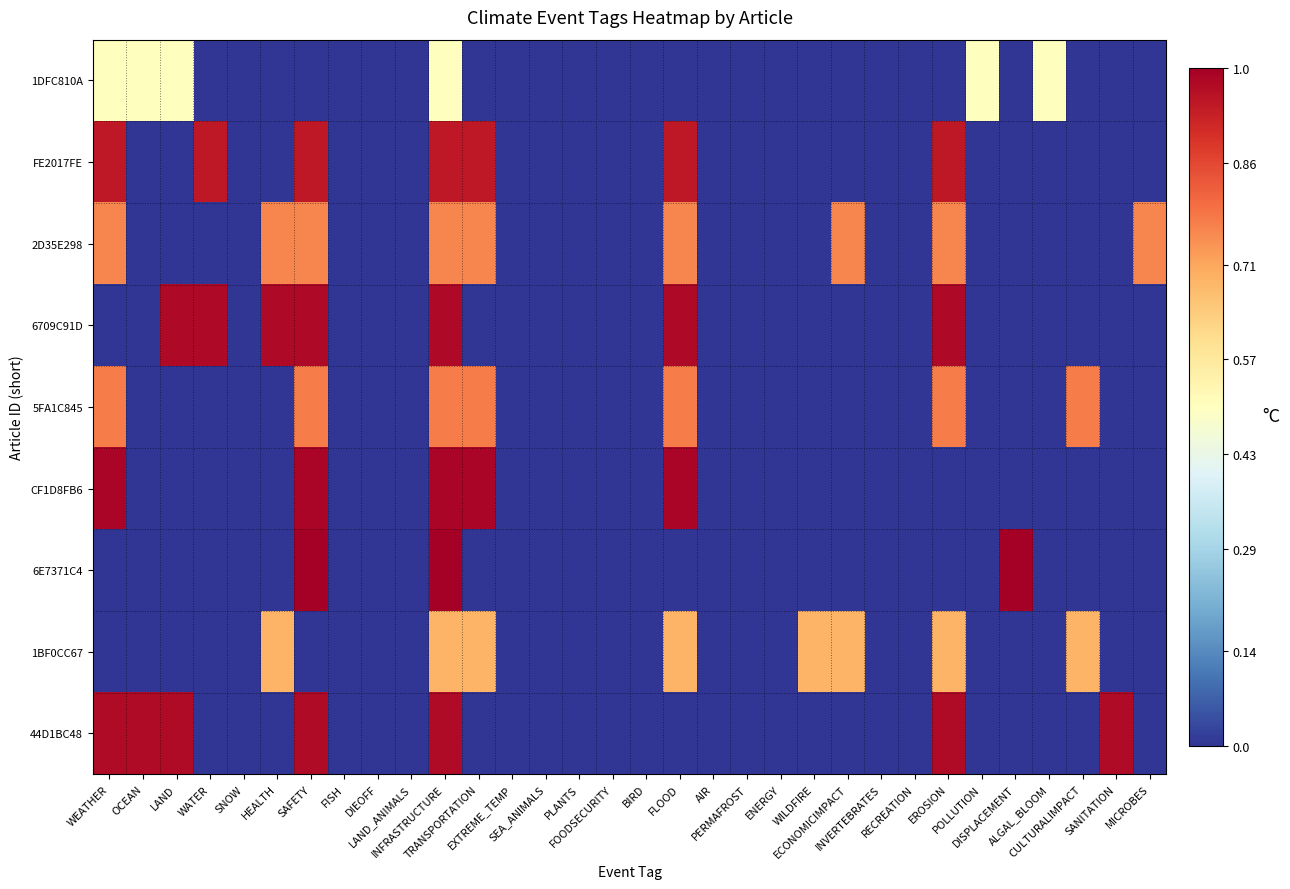

Rank the series at SEA_ANIMALS from highest to lowest value.

1DFC810A, FE2017FE, 2D35E298, 6709C91D, 5FA1C845, CF1D8FB6, 6E7371C4, 1BF0CC67, 44D1BC48